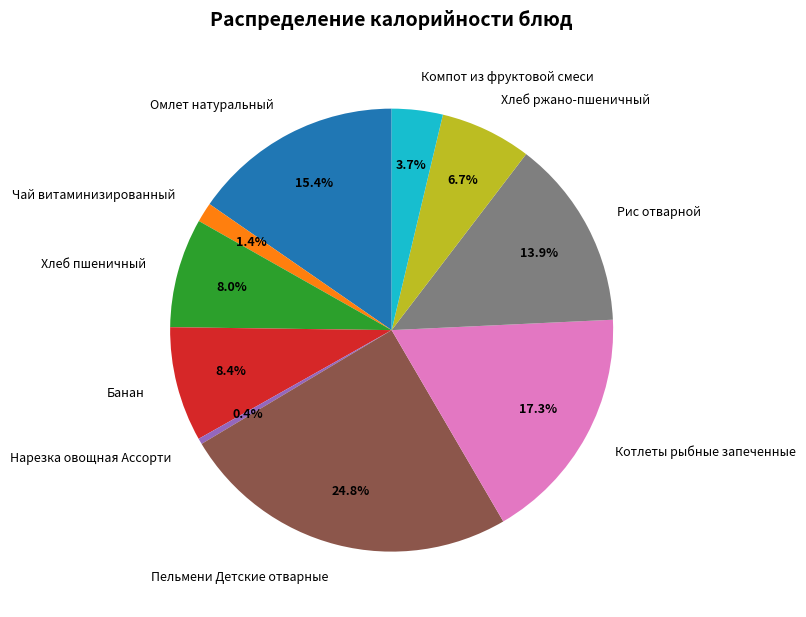

Approximately how many times larger is the value at Хлеб ржано-пшеничный compared to Рис отварной?

0.5